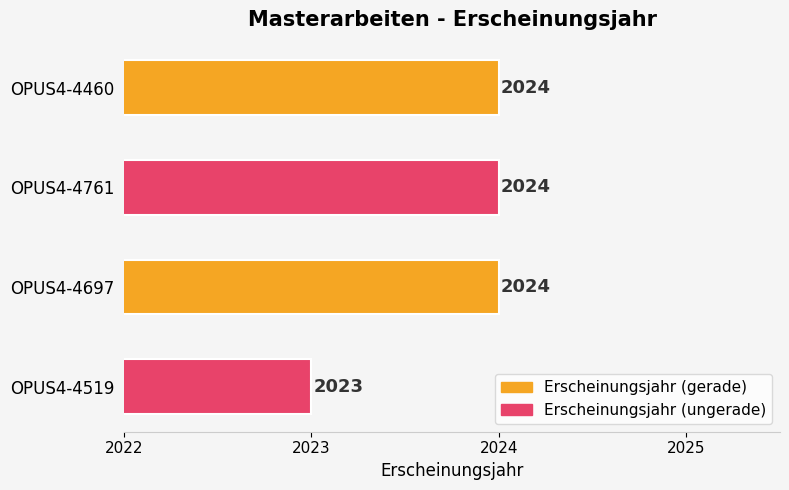

The value at OPUS4-4761 is 459. True or false?

False